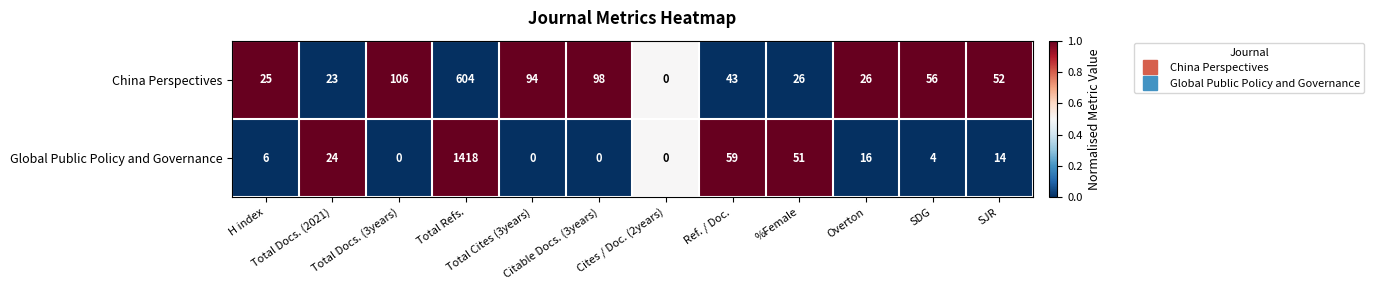

At which category does the chart reach its peak across all series?

Total Refs.